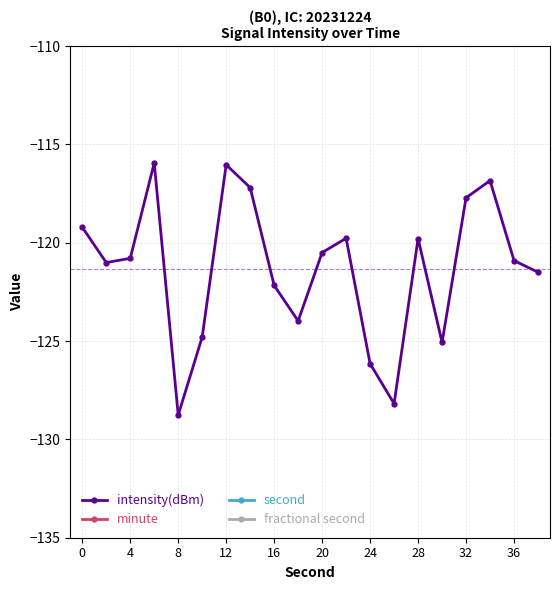

In intensity(dBm), how many points are higher than both neighbors (excluding endpoints)?

5